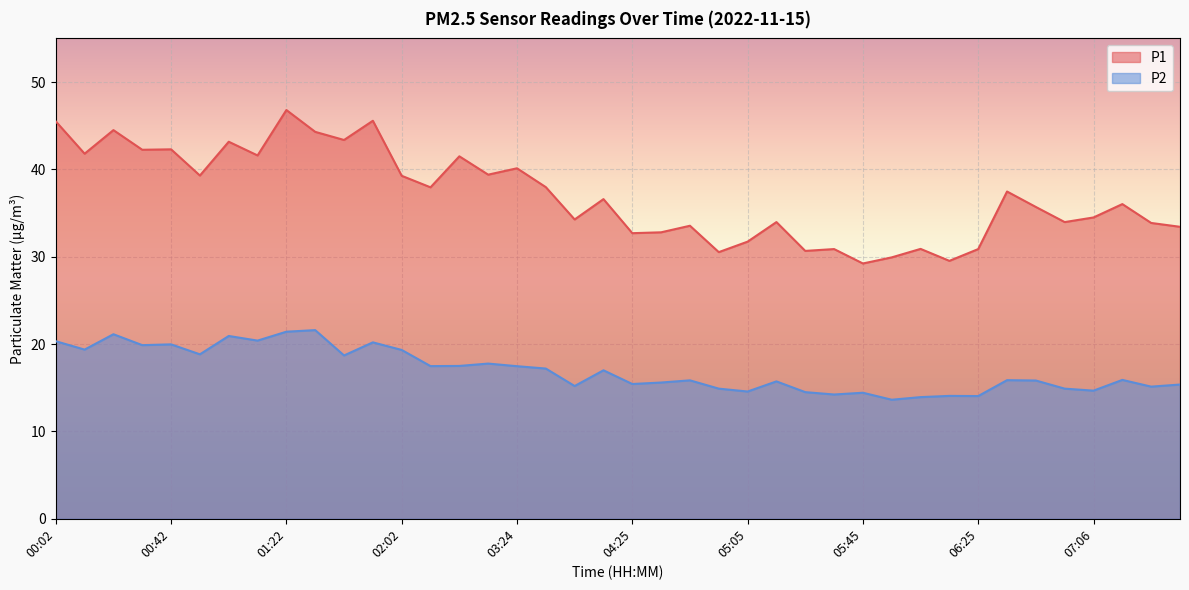

Is it true that P2 equals 17.8 at 02:54?

True